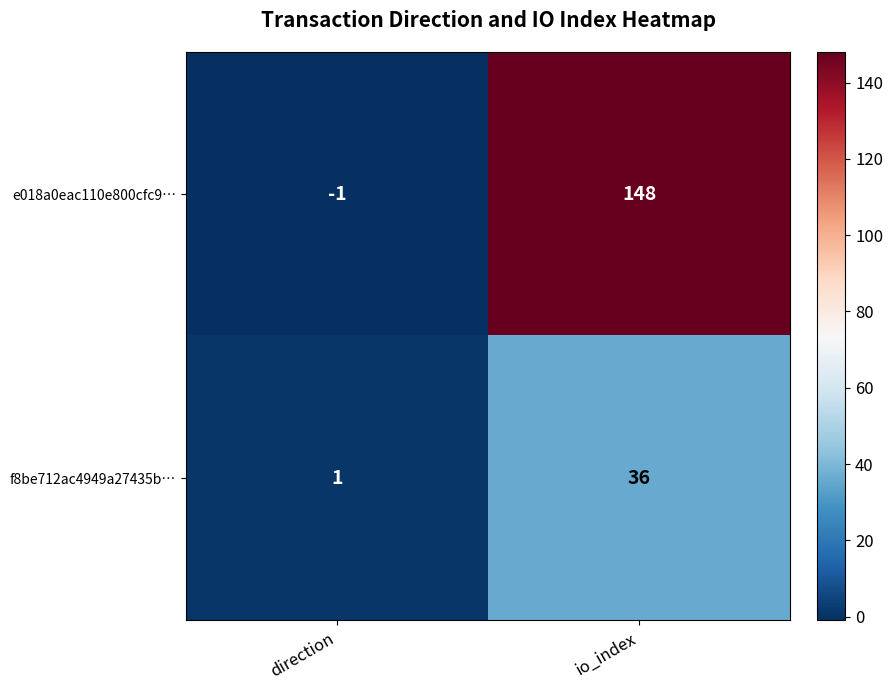

What is the sum of all f8be712ac4949a27435b… values?

37